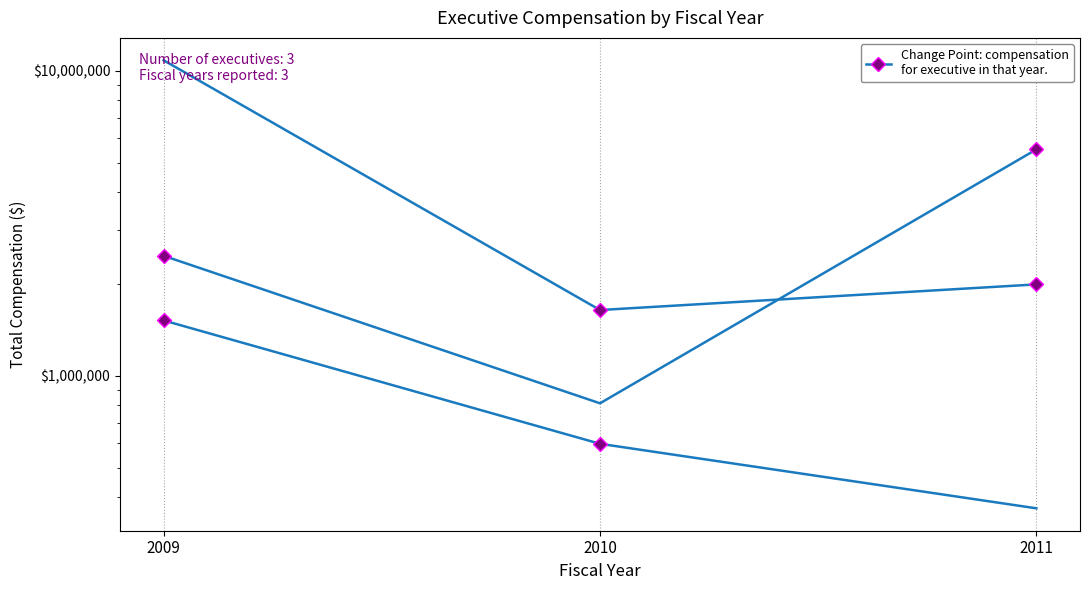

At which category is the sum across all series the highest?

2009